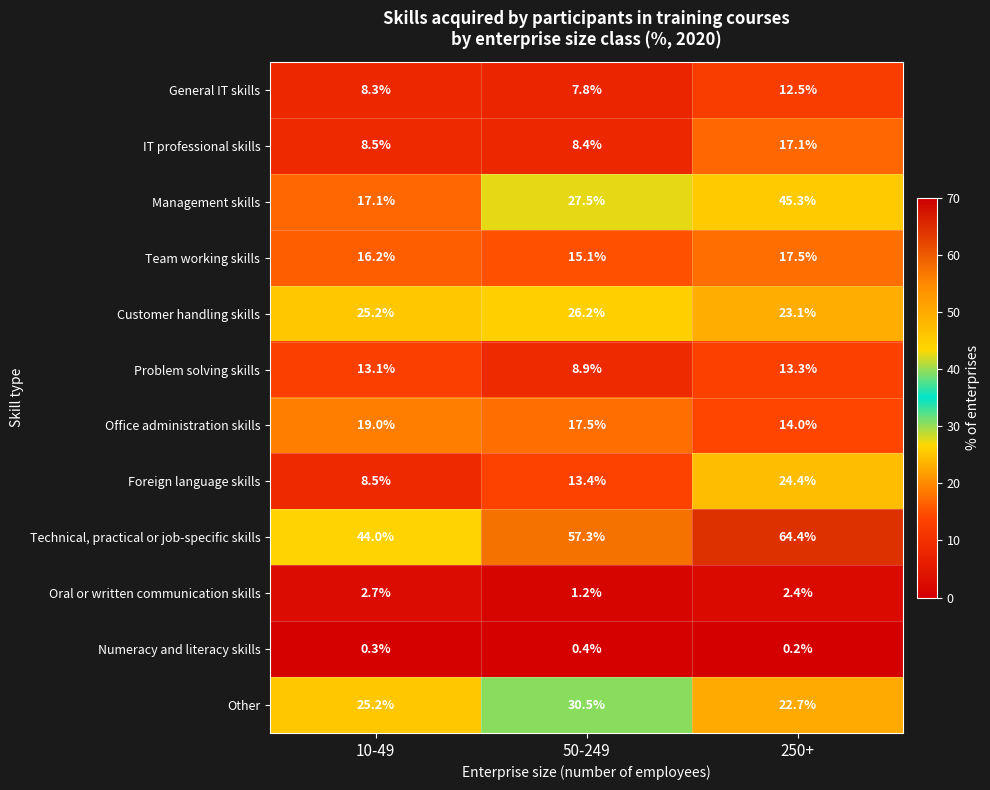

What is the highest value of the Numeracy and literacy skills series?

0.4